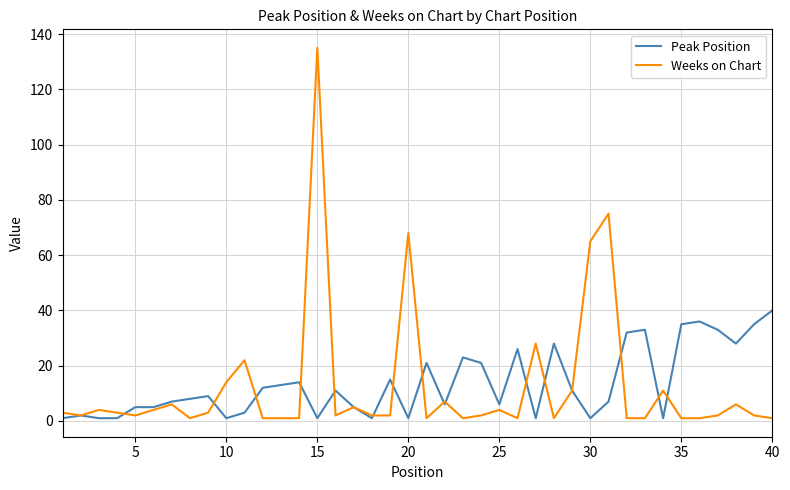

Which series has the widest spread of values?

Weeks on Chart